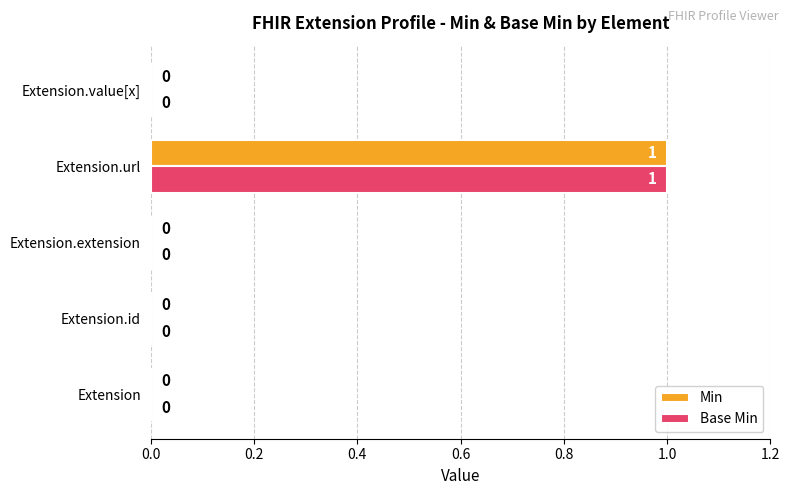

Count the number of categories in the chart.

5